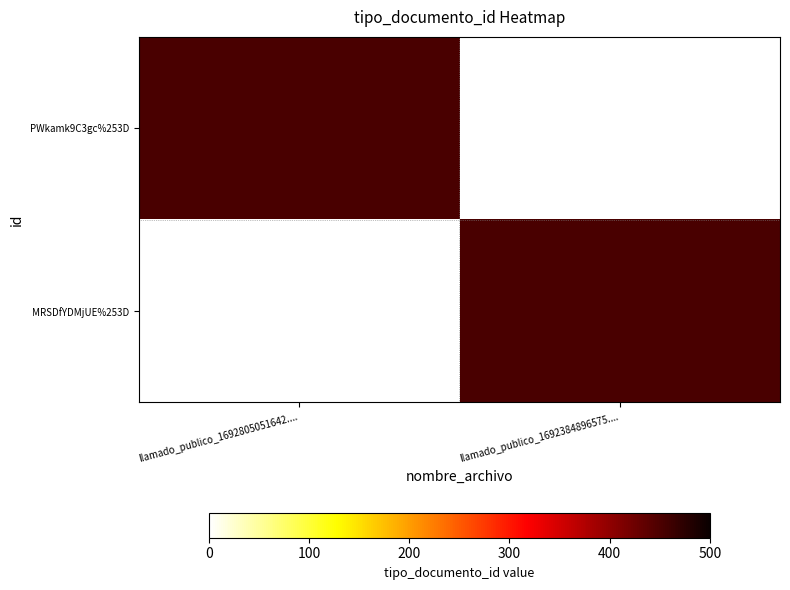

How many distinct data groups are displayed?

2